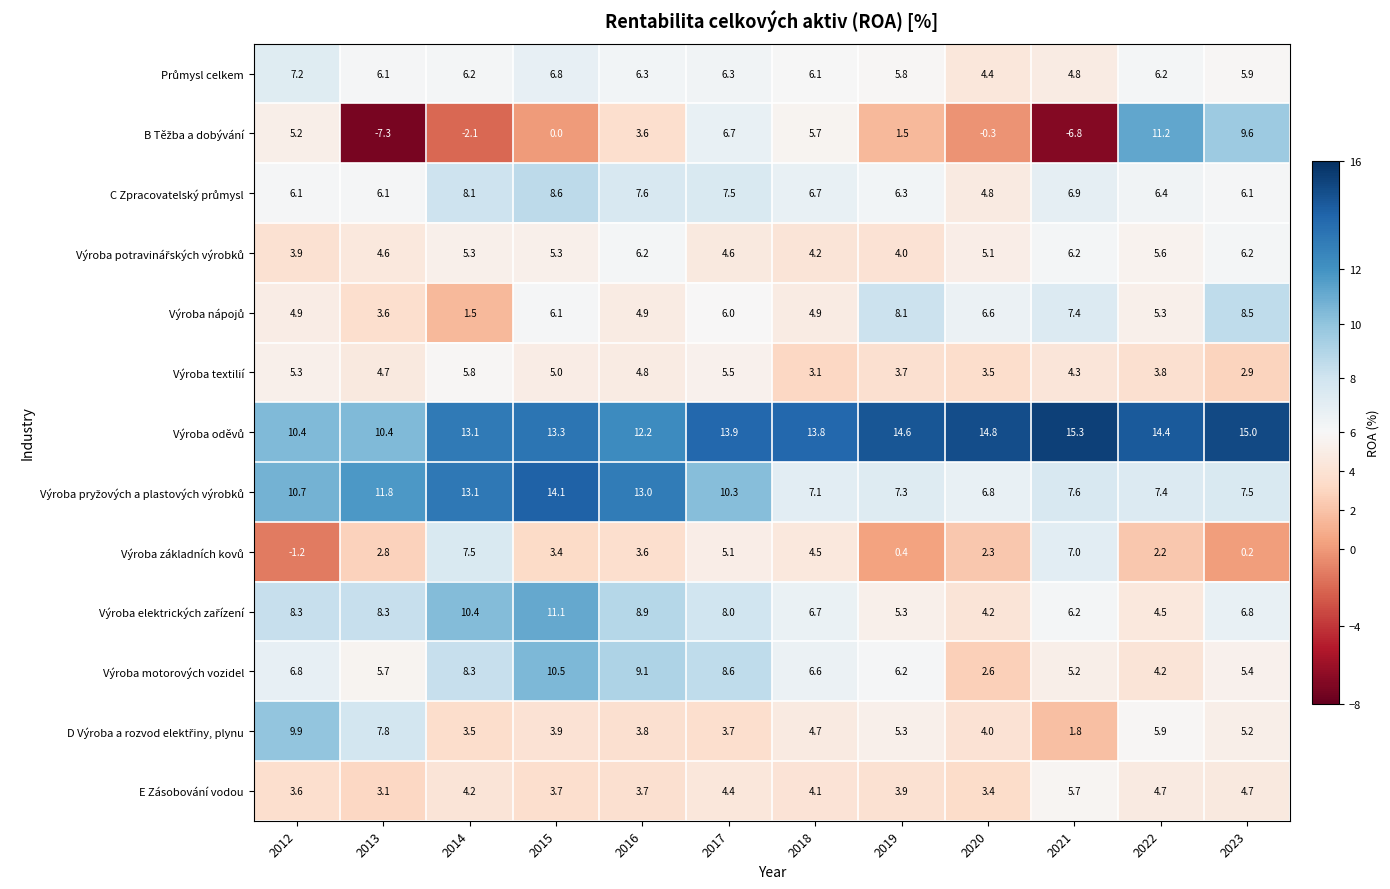

At which category is the sum across all series the highest?

2015